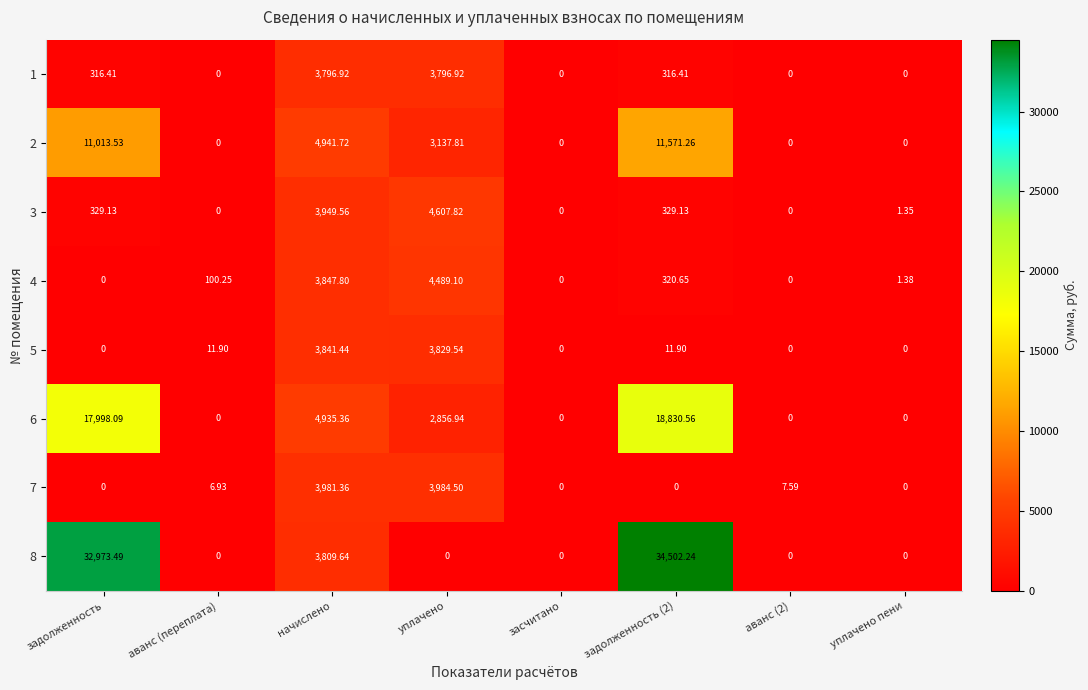

At which label does 2 first exceed 3137?

задолженность